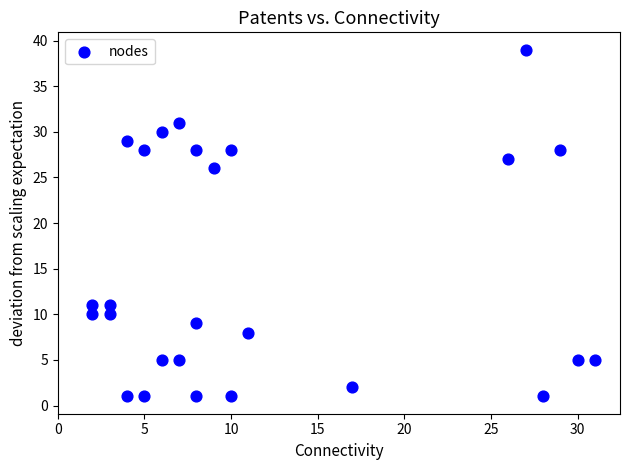

What Y value in the scatter plot is closest to 20?

26